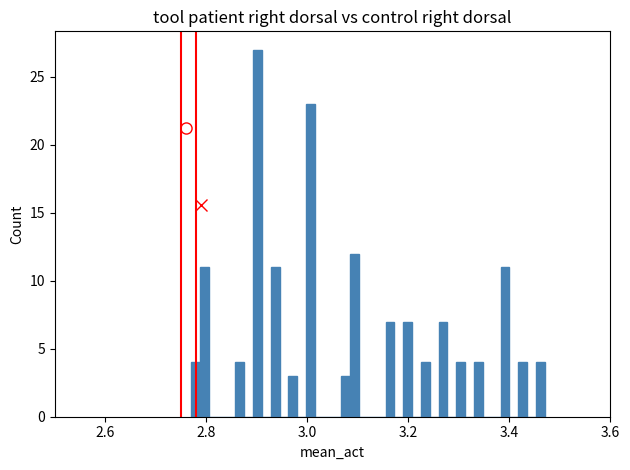

Around what value on the x-axis is the tallest bar? Give the approximate position of its centre, as read against the axis.

2.90